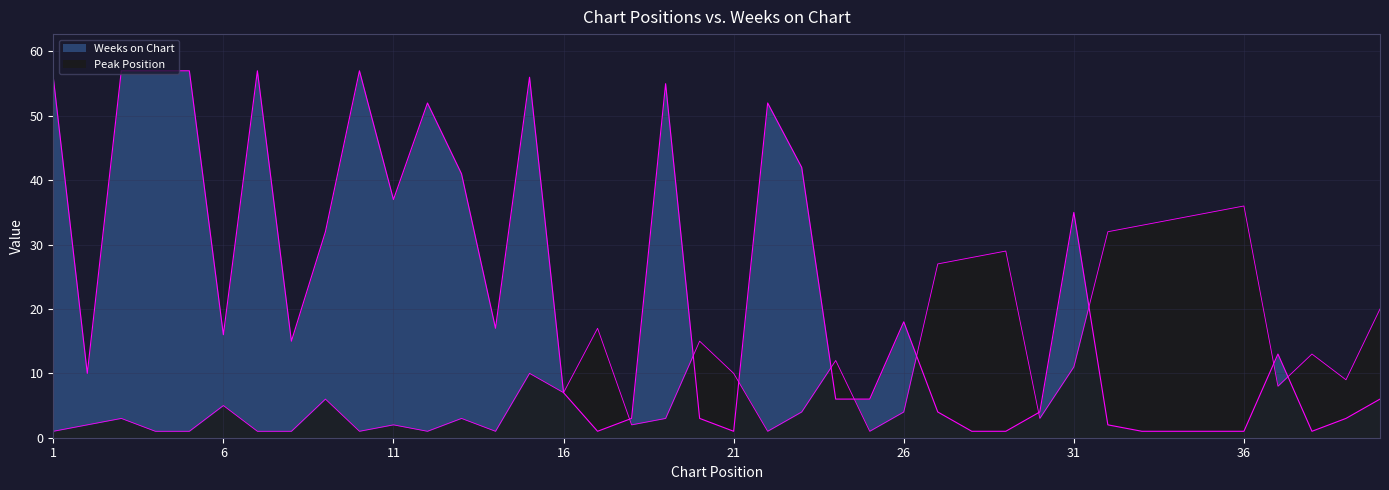

What are all the series names shown in the legend?

Peak Position, Weeks on Chart